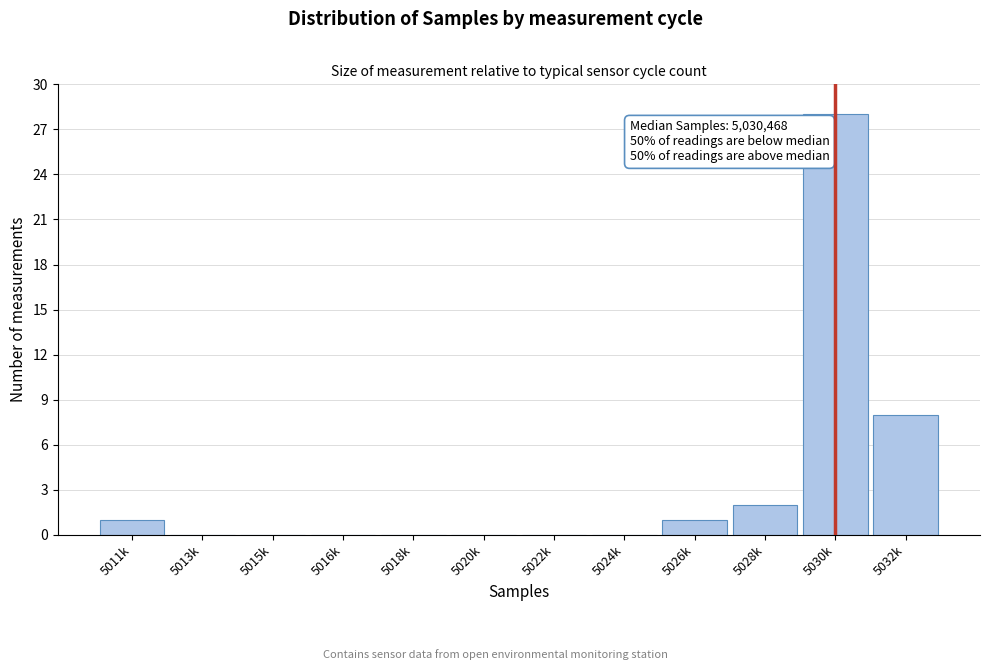

Reading right to left, transcribe all the data shown in this chart.

5032k=8	5030k=28	5028k=2	5026k=1	5024k=0	5022k=0	5020k=0	5018k=0	5016k=0	5015k=0	5013k=0	5011k=1